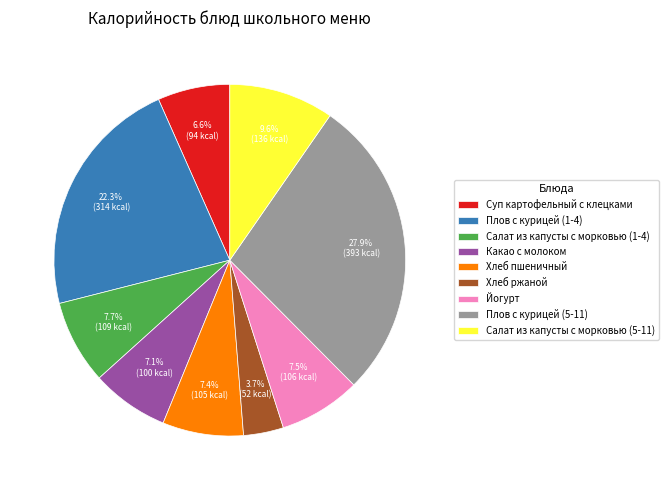

To the nearest percent, what is the combined percentage of Йогурт and Суп картофельный с клецками?

14%